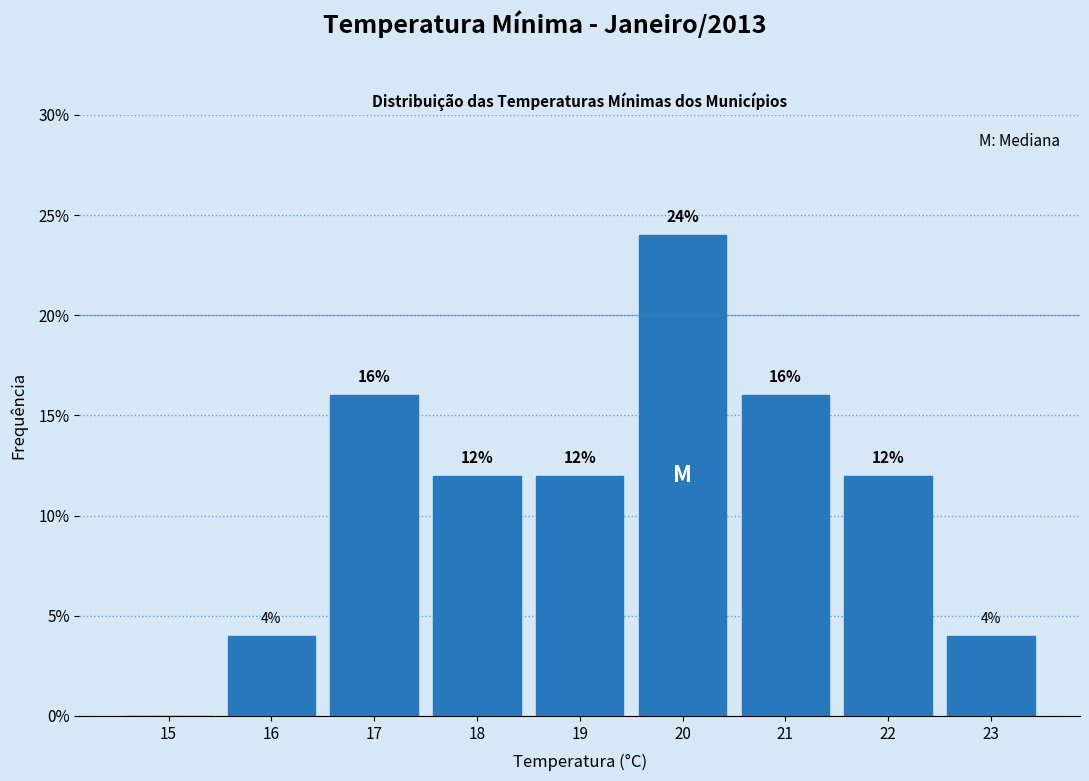

Reading left to right, what are all the values shown in this chart?

15=0	16=4	17=16	18=12	19=12	20=24	21=16	22=12	23=4